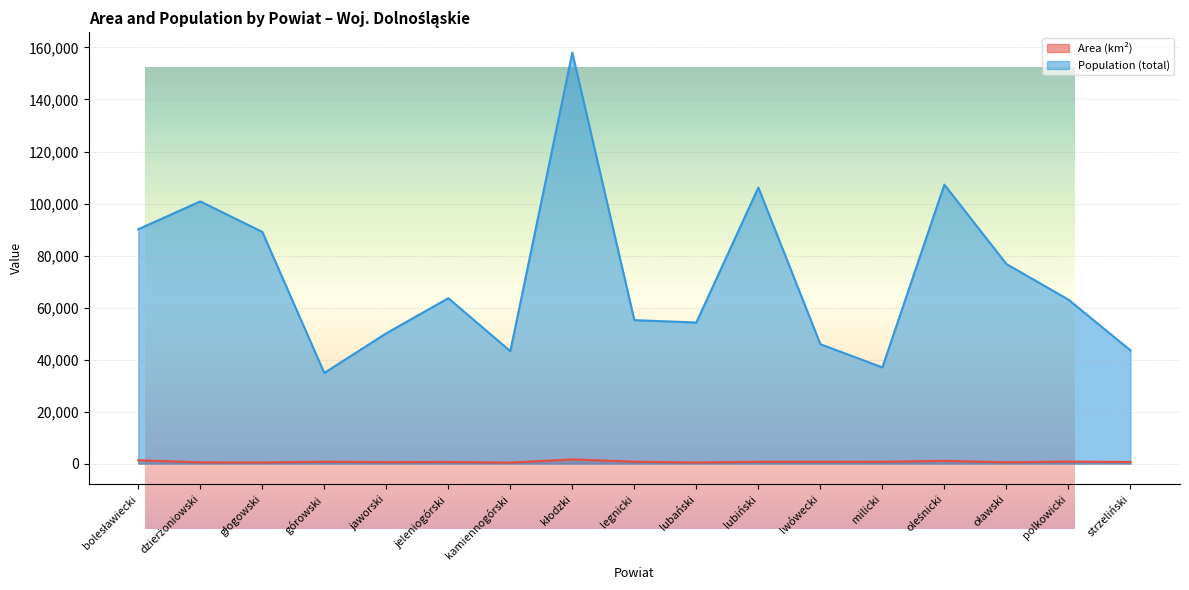

Where is Population (total) nearest to the value 96433?

dzierżoniowski